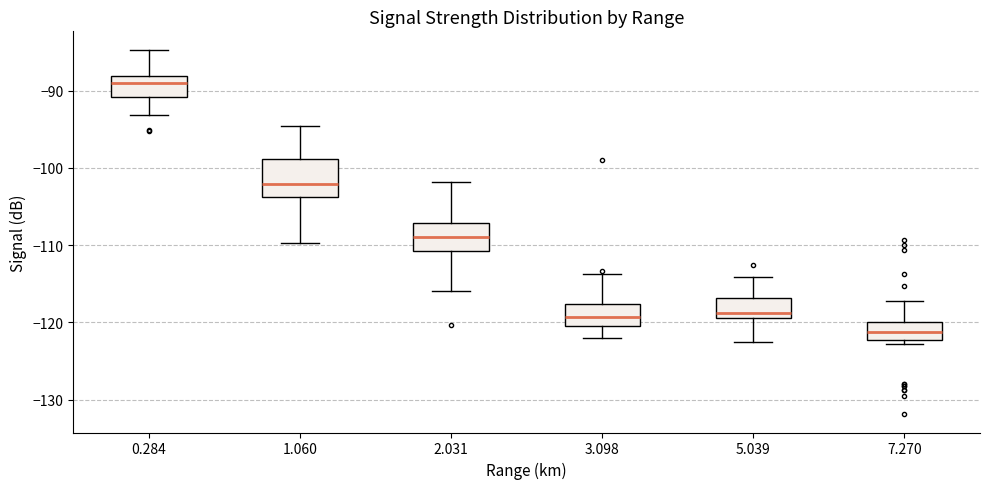

Reading left to right, read every box against the y-axis: the position of its median line, the range the box covers, and the ends of its whiskers. The values are not printed on the chart, so give them approximately, as read against the axis.

0.284: median -89, box -91 to -88, whiskers -93 to -85
1.060: median -102, box -104 to -99, whiskers -110 to -95
2.031: median -109, box -111 to -107, whiskers -116 to -102
3.098: median -119, box -120 to -118, whiskers -122 to -114
5.039: median -119 (just above the box's lower edge), box -119 to -117, whiskers -122 to -114
7.270: median -121, box -122 to -120, whiskers -123 to -117